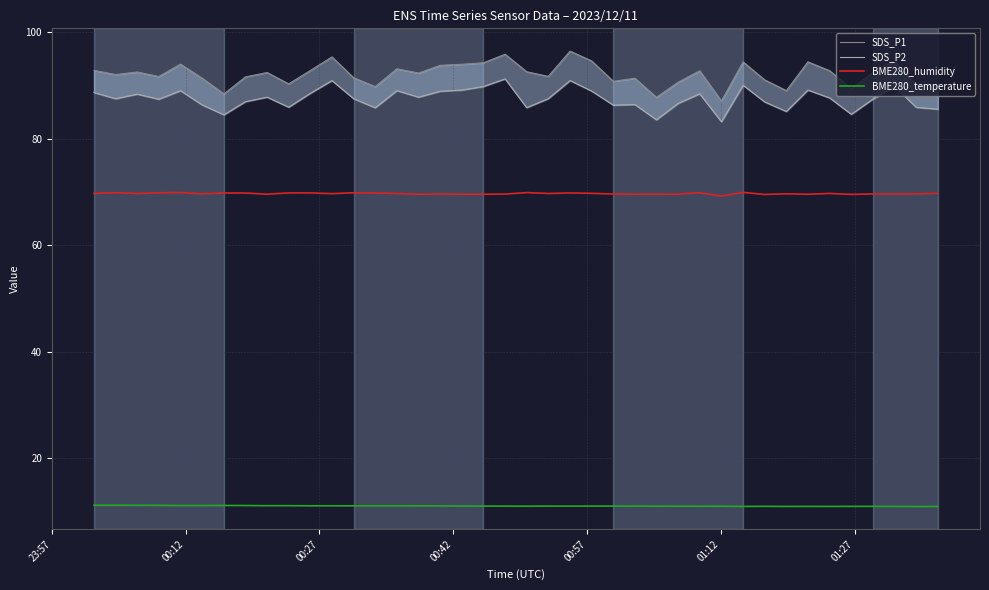

What is the highest value of the BME280_temperature series?

11.2